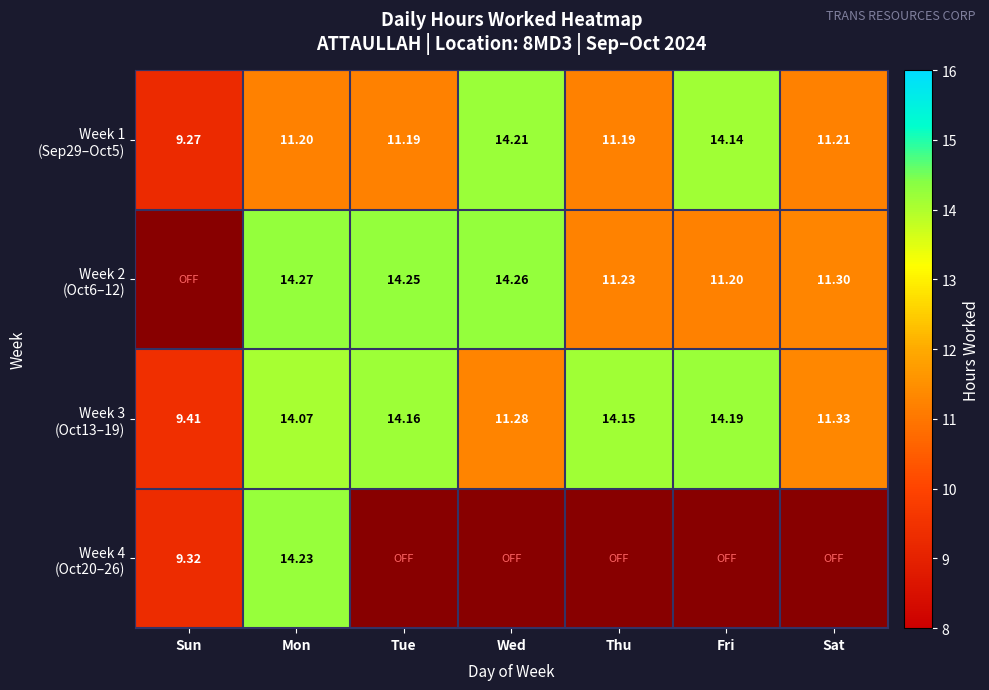

Which series has the largest range (max minus min)?

Week 2 (Oct6–12)